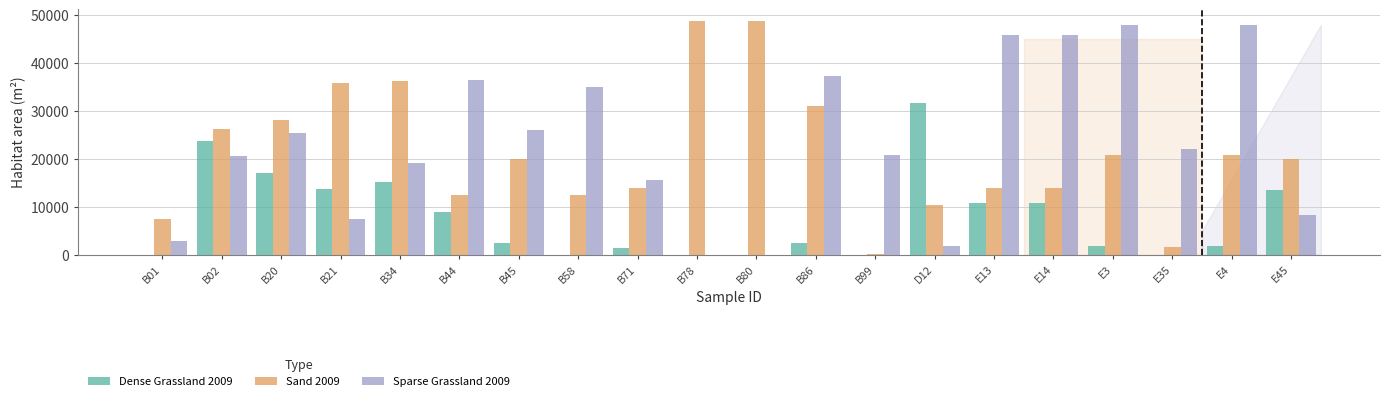

Where does the Dense Grassland 2009 series first go above 2467?

B02